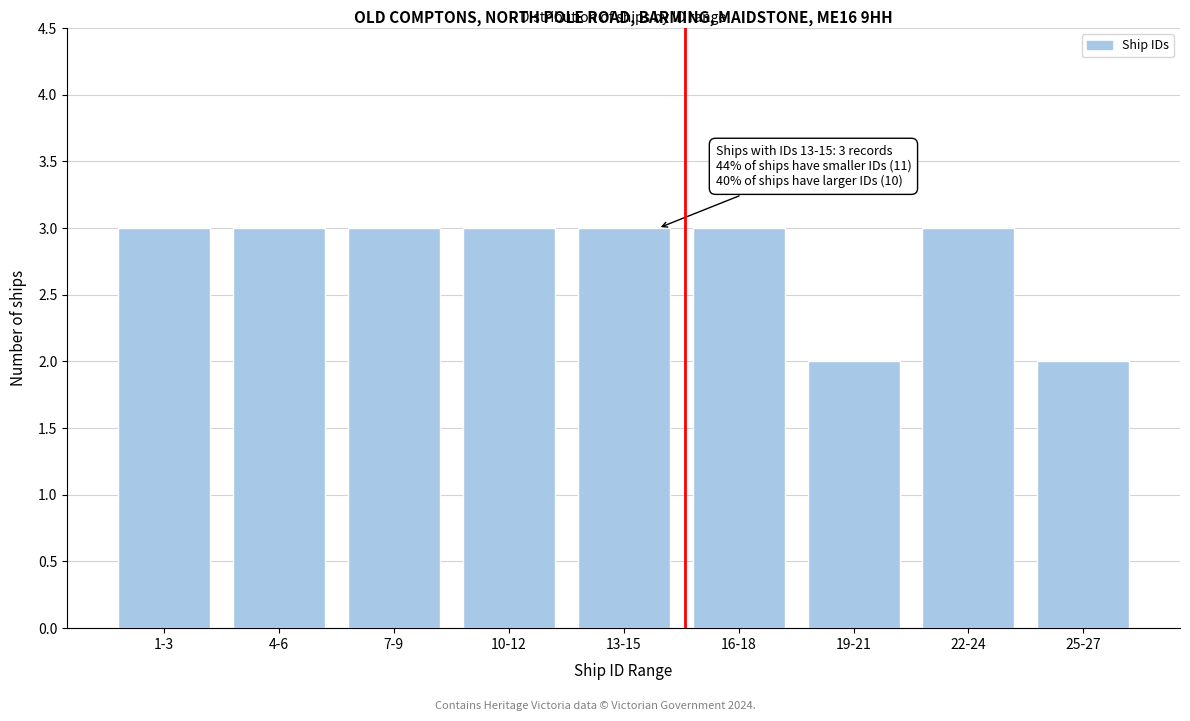

Reading left to right, list all the values displayed in this chart.

1-3=3	4-6=3	7-9=3	10-12=3	13-15=3	16-18=3	19-21=2	22-24=3	25-27=2